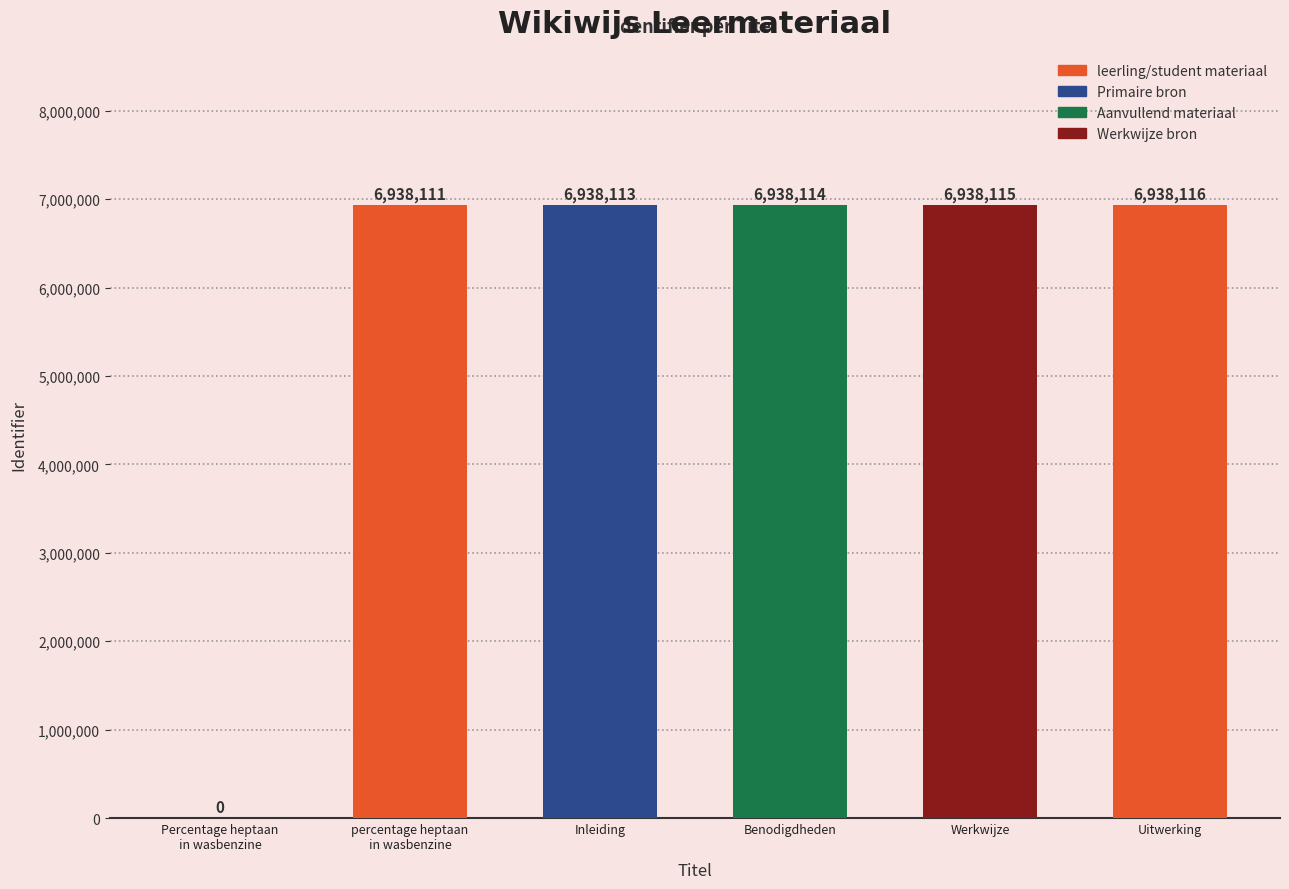

Between percentage heptaan
in wasbenzine and Percentage heptaan
in wasbenzine, which is larger?

percentage heptaan
in wasbenzine